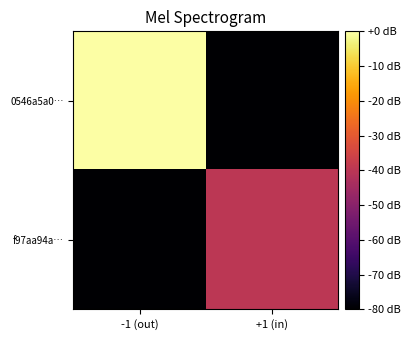

How many distinct data groups are displayed?

2